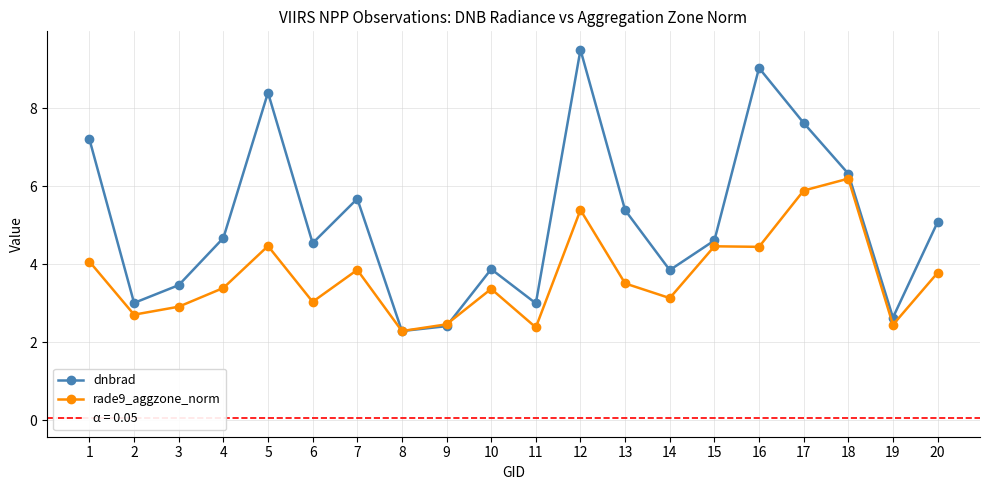

The rade9_aggzone_norm series shows 3.8 at 20. True or false?

True